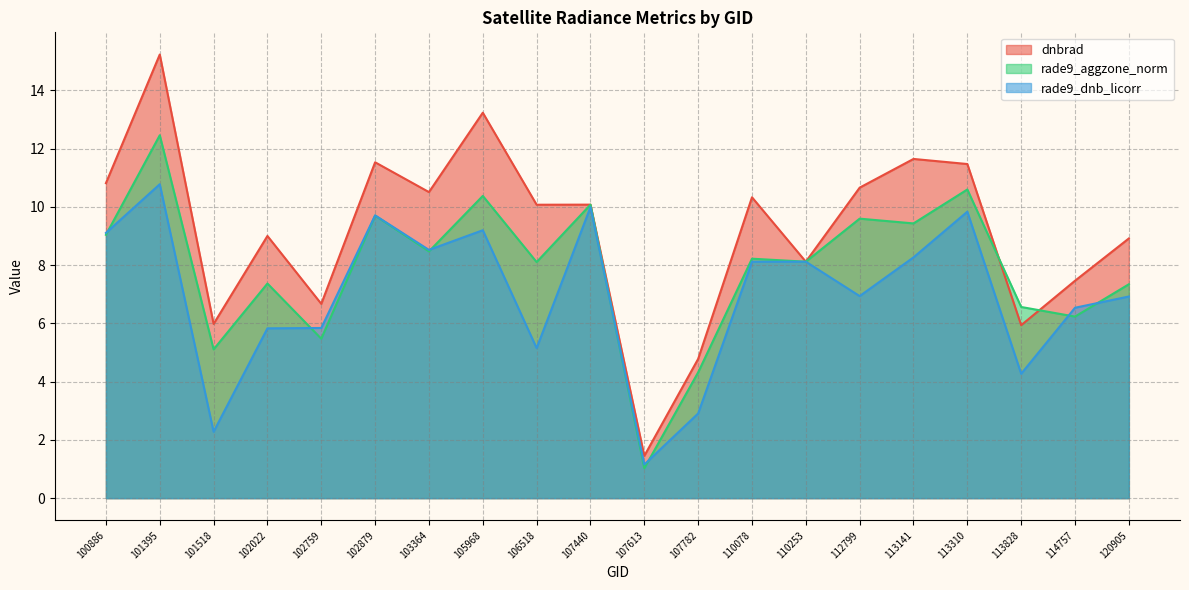

Which category has the lowest value in the dnbrad series?

107613